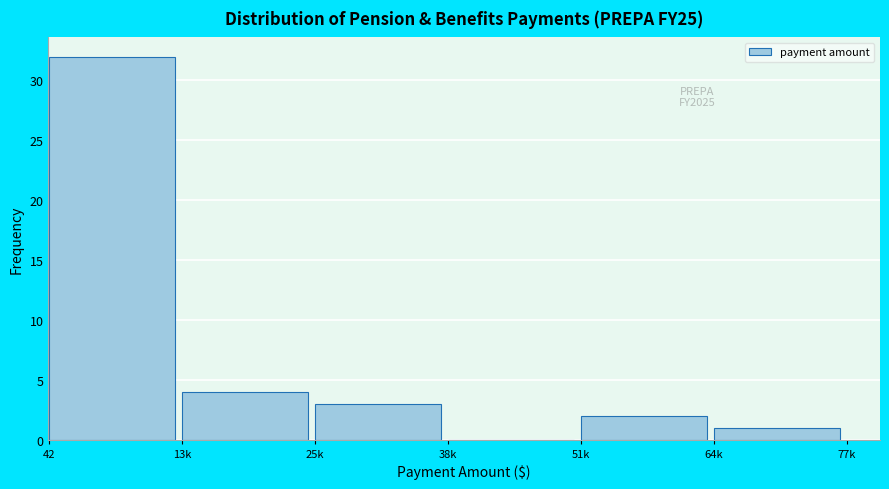

Reading right to left, transcribe all the data shown in this chart.

64k=1	51k=2	38k=0	25k=3	13k=4	42=32